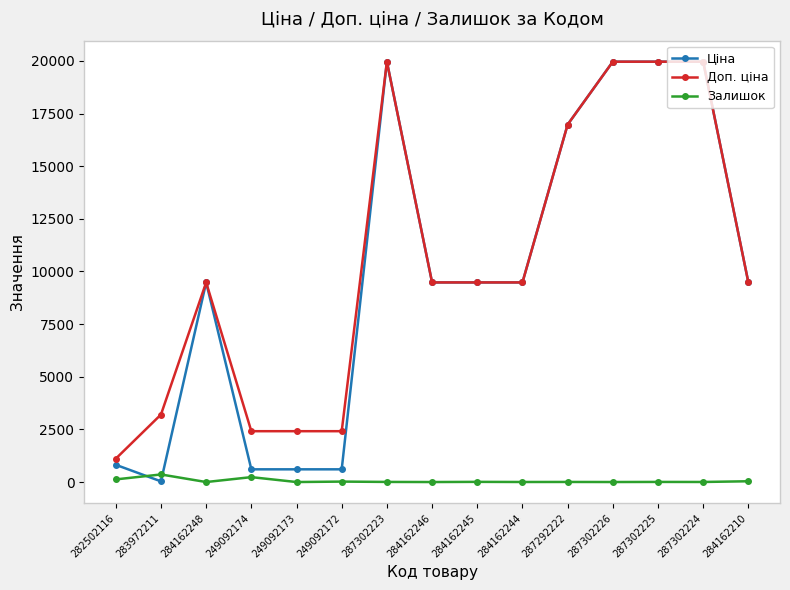

What is the difference between the maximum and minimum values in the Доп. ціна series?

18855.0